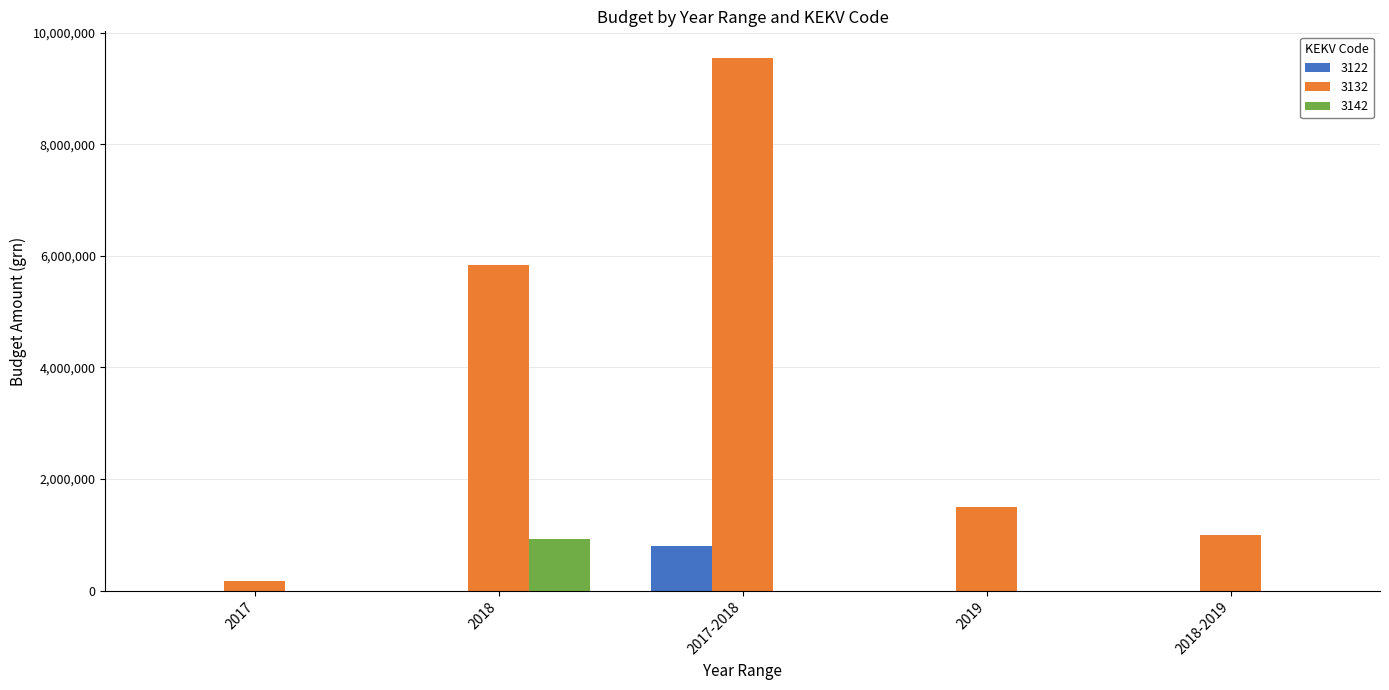

Does the chart contain stacked bars?

No